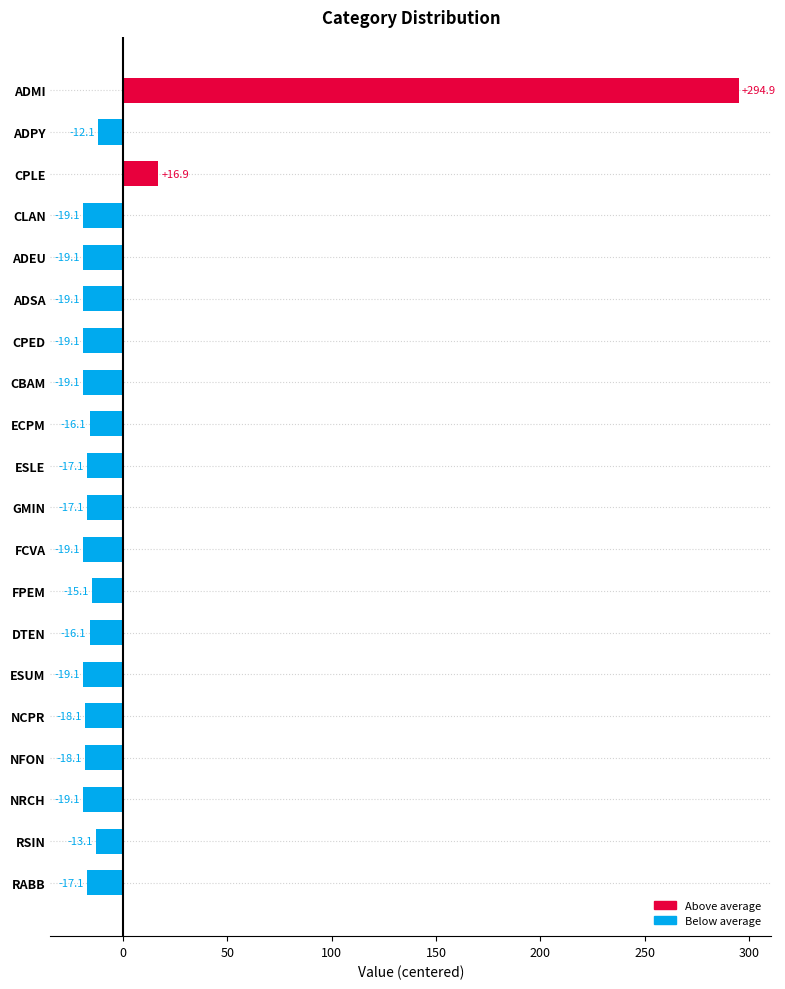

What is the label of the 19th bar from the bottom?

ADPY